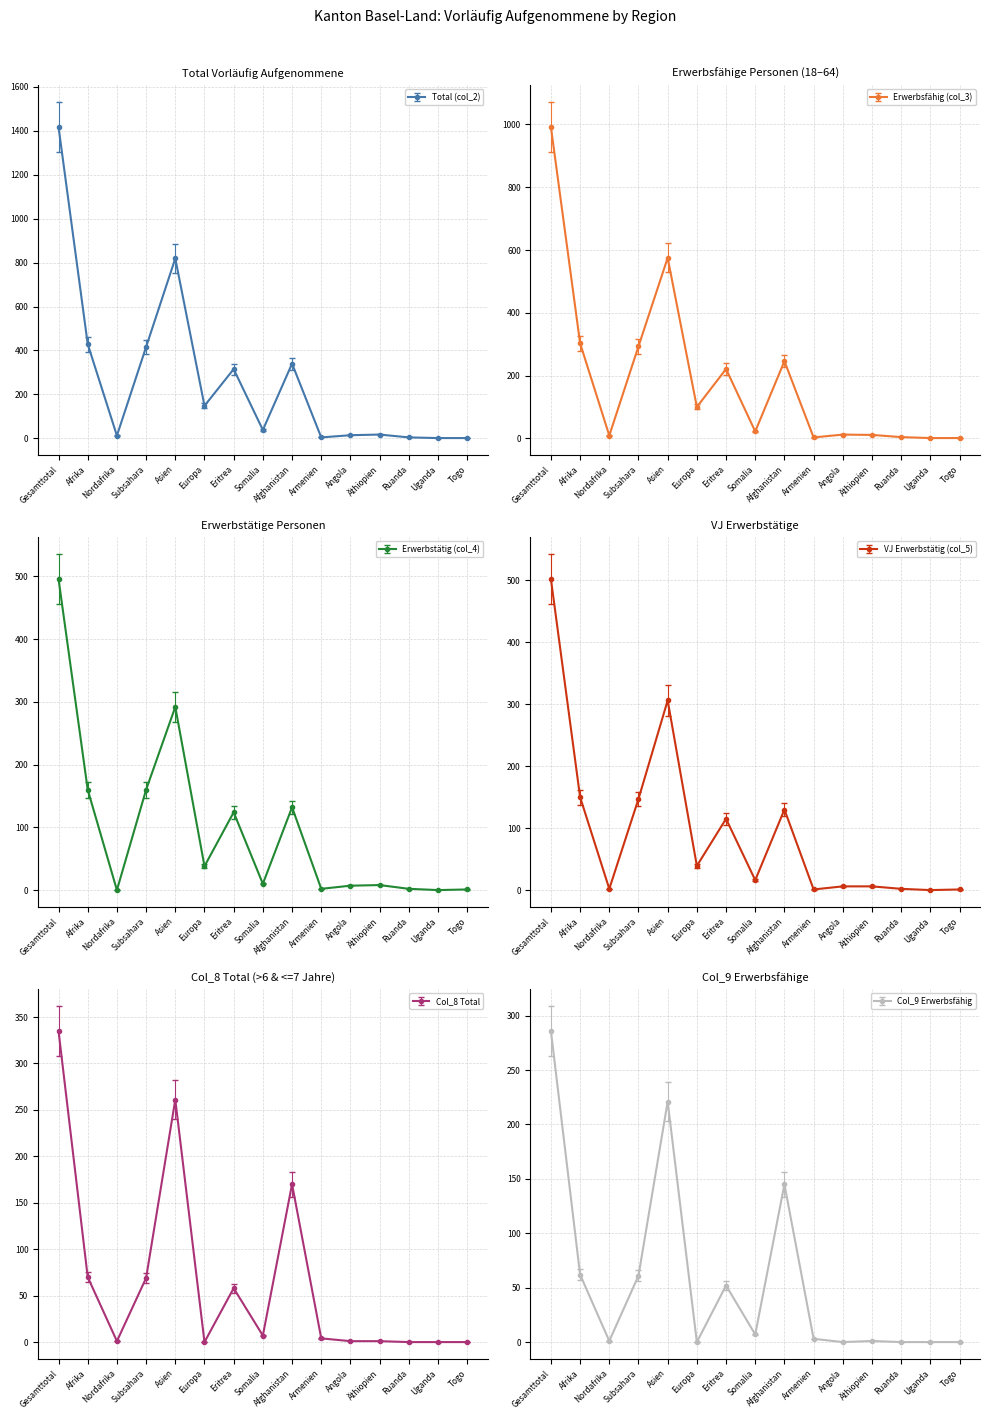

Is it true that Erwerbsfähig (col_3) equals 575 at Asien?

True